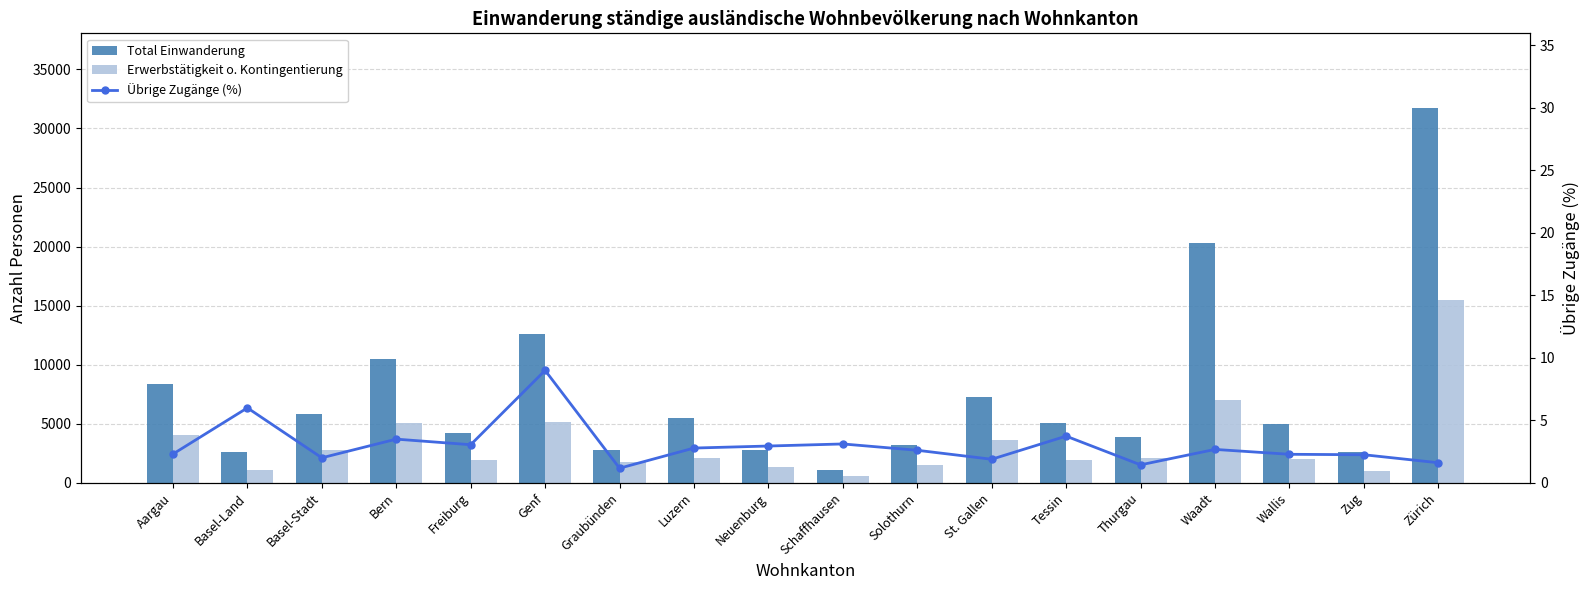

Which series has the largest total across all categories?

Total Einwanderung